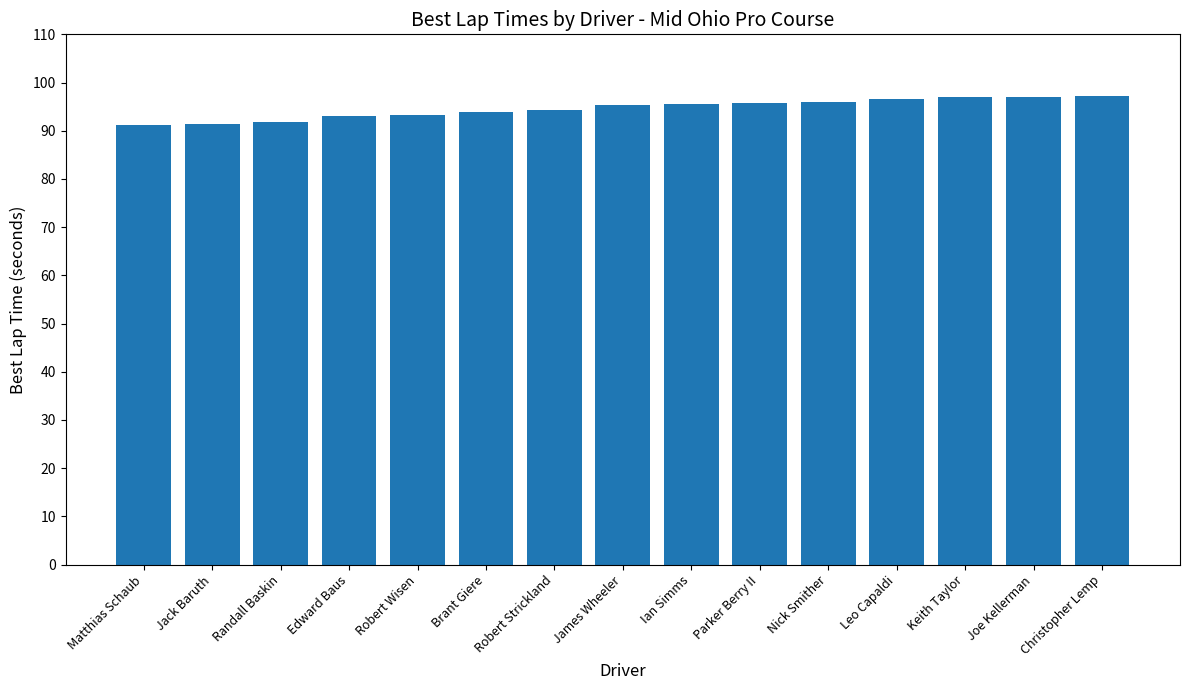

Count the number of values greater than 95.

8